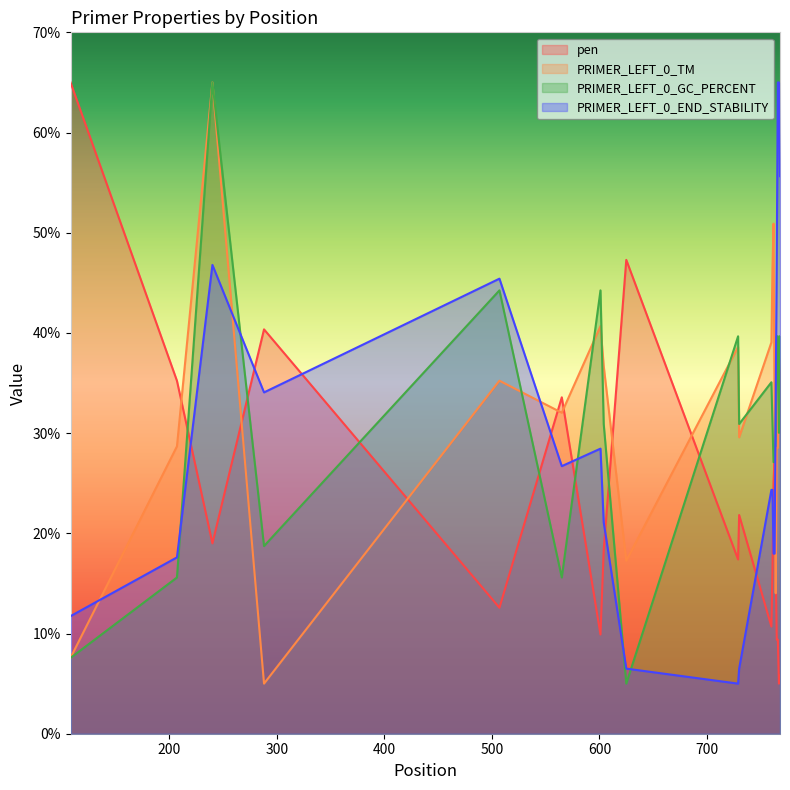

List the labels in order of PRIMER_LEFT_0_TM value, smallest first.

288, 108, 764, 625, 765, 766, 207, 730, 763, 565, 507, 768, 604, 767, 729, 760, 601, 761, 762, 240